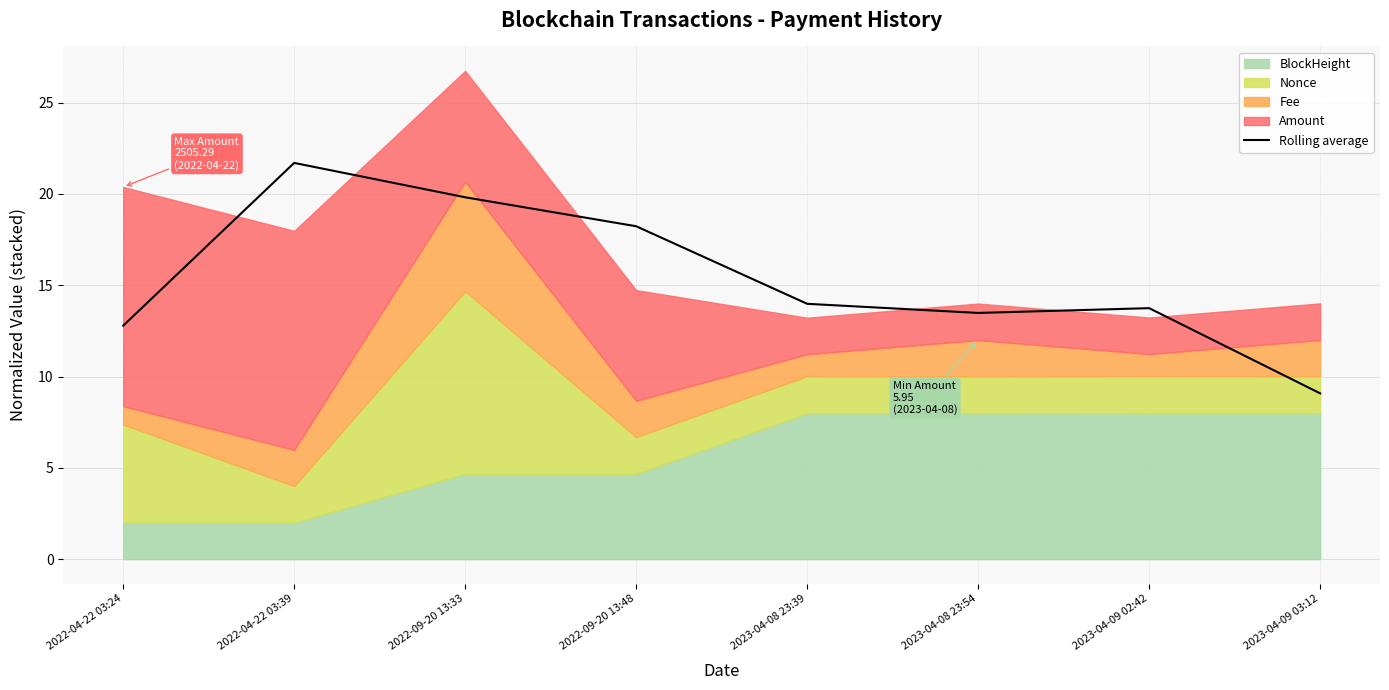

What is the smallest value displayed?

9.1